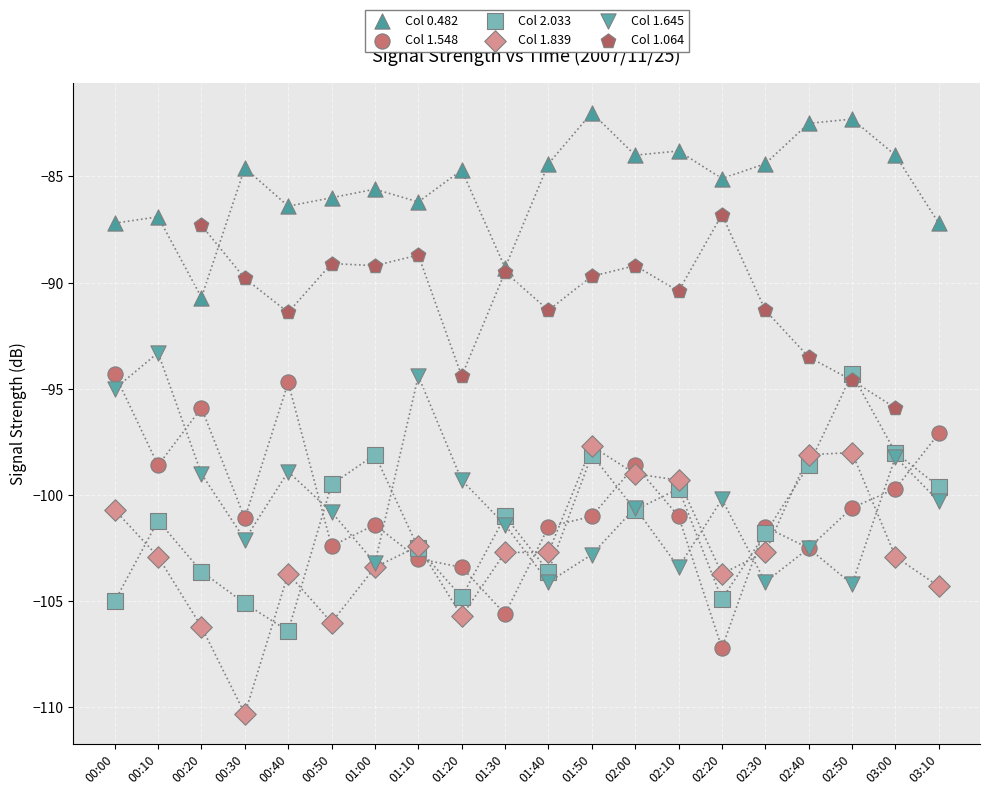

Is the value of Col 2.033 at 01:40 greater than the value of Col 1.548 at 02:00?

No